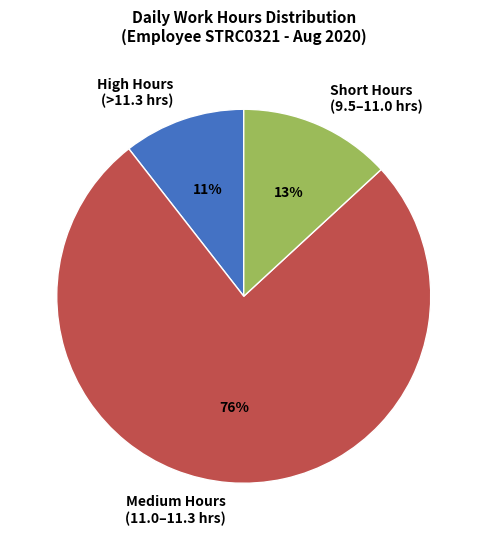

Count the number of slices in the pie.

3